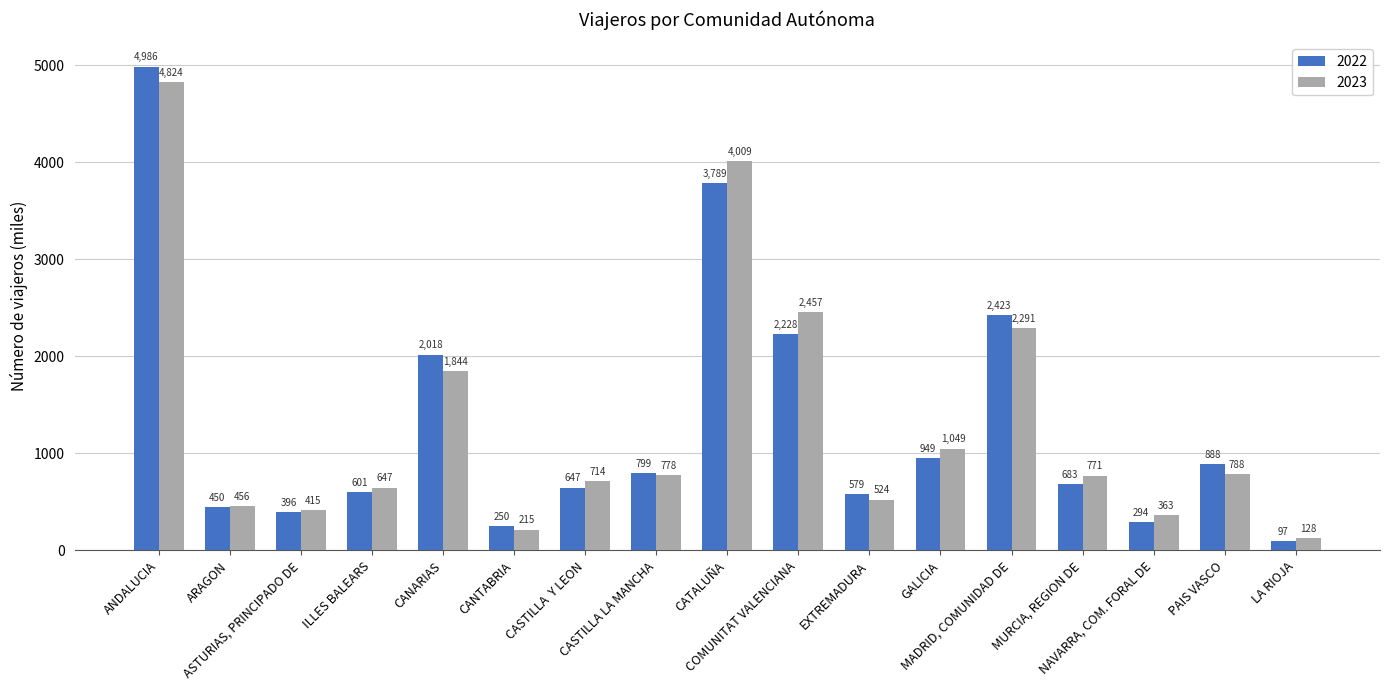

True or false: 2023 has a value of 647 at ILLES BALEARS.

True